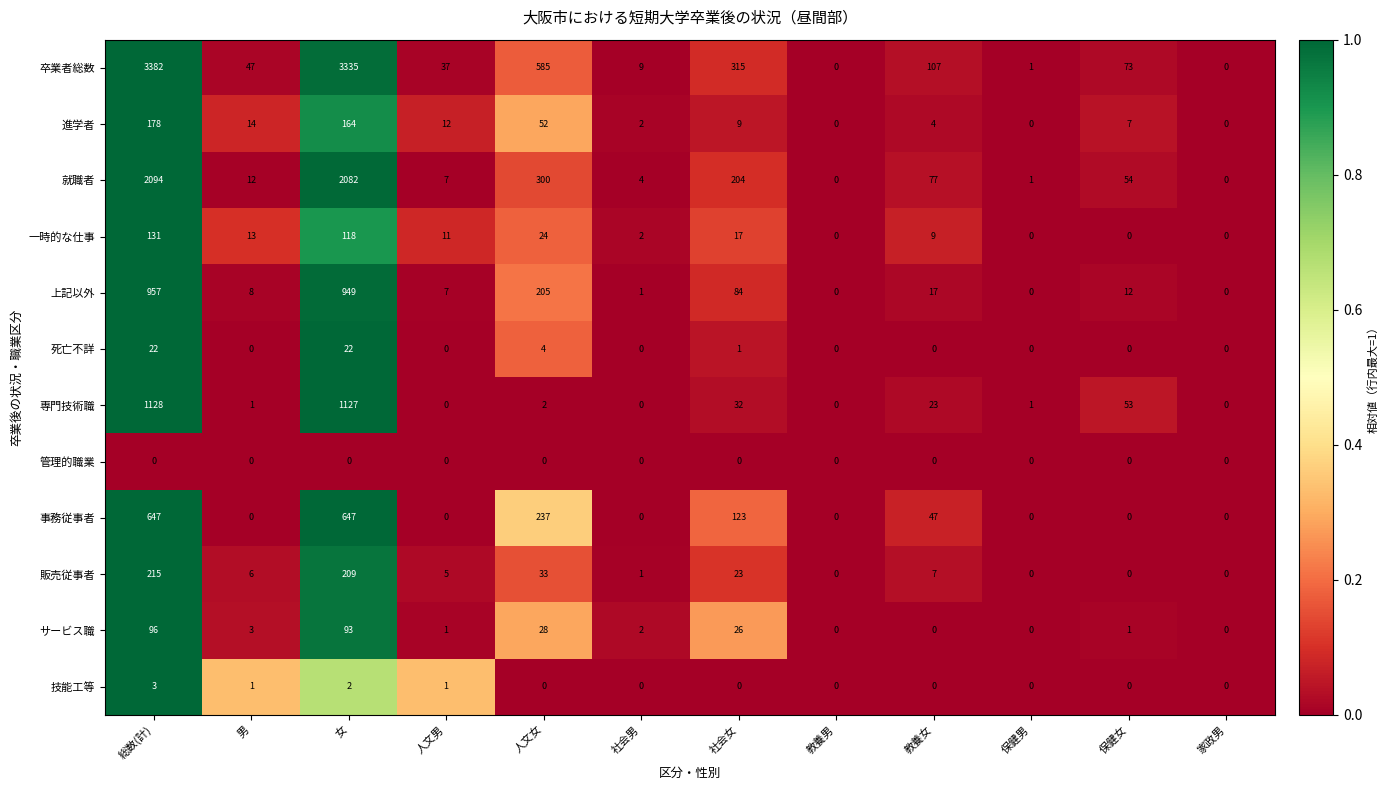

What is the highest value of the 就職者 series?

2094